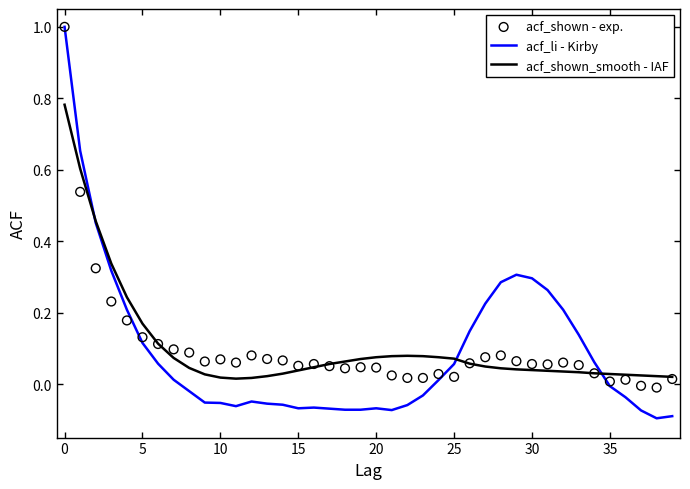

What are all the series names shown in the legend?

acf_li - Kirby, acf_shown_smooth - IAF, acf_shown - exp.